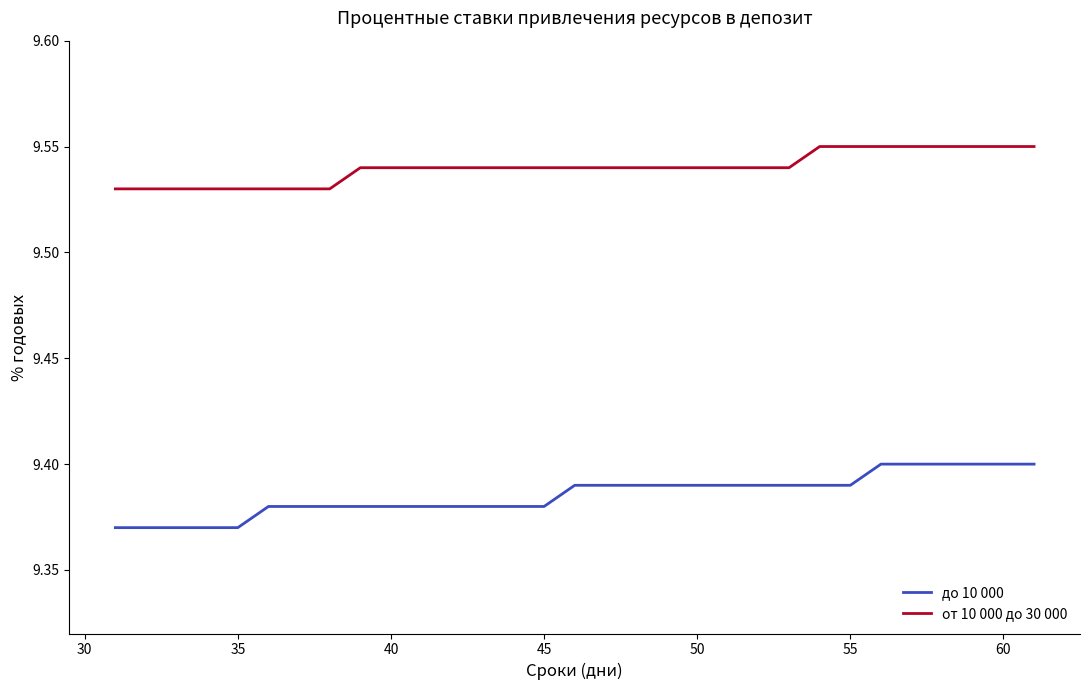

Which series has the largest total across all categories?

от 10 000 до 30 000